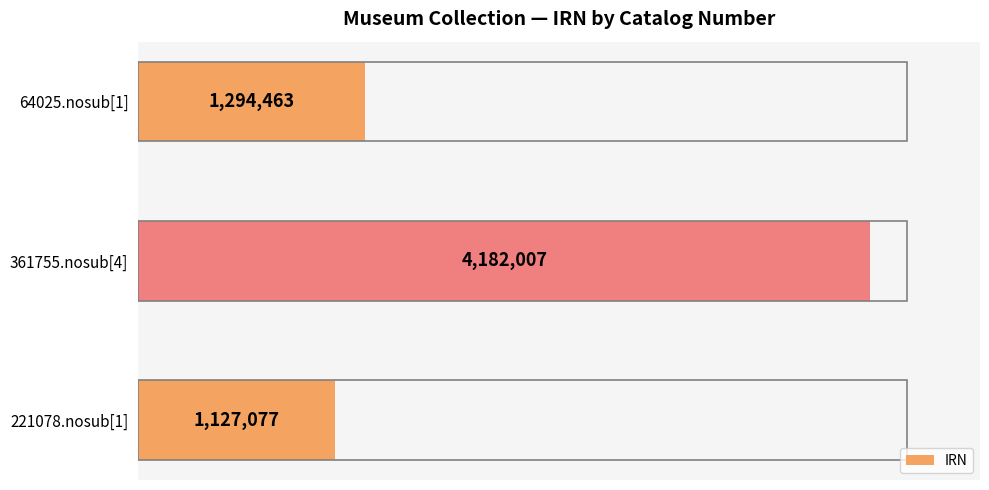

Does the chart contain any negative values?

No